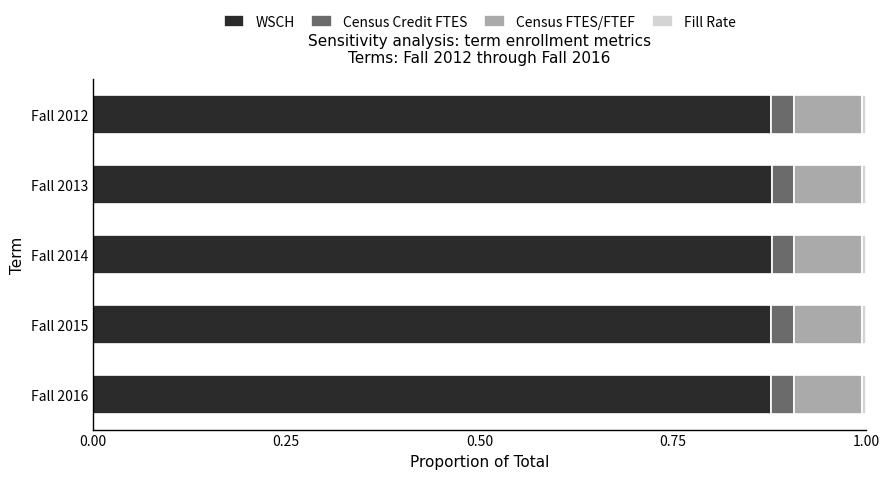

How many series are shown in this chart?

4